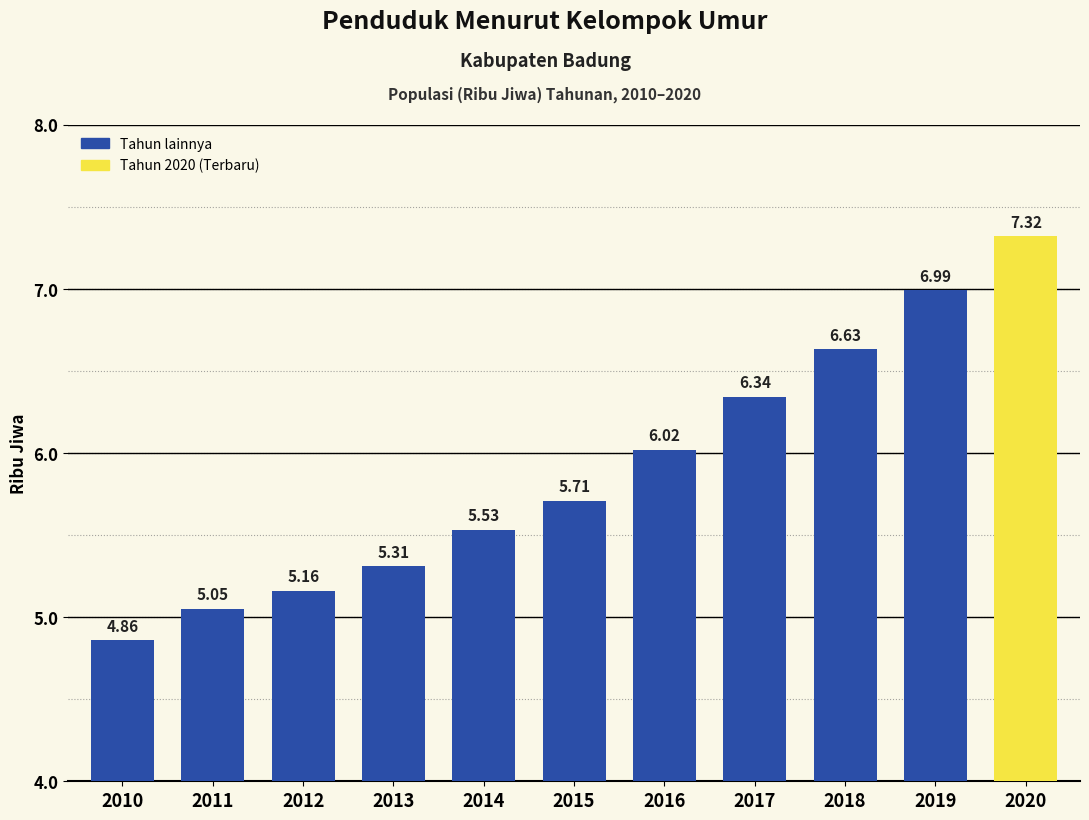

Approximately how many times larger is the value at 2016 compared to 2011?

1.2